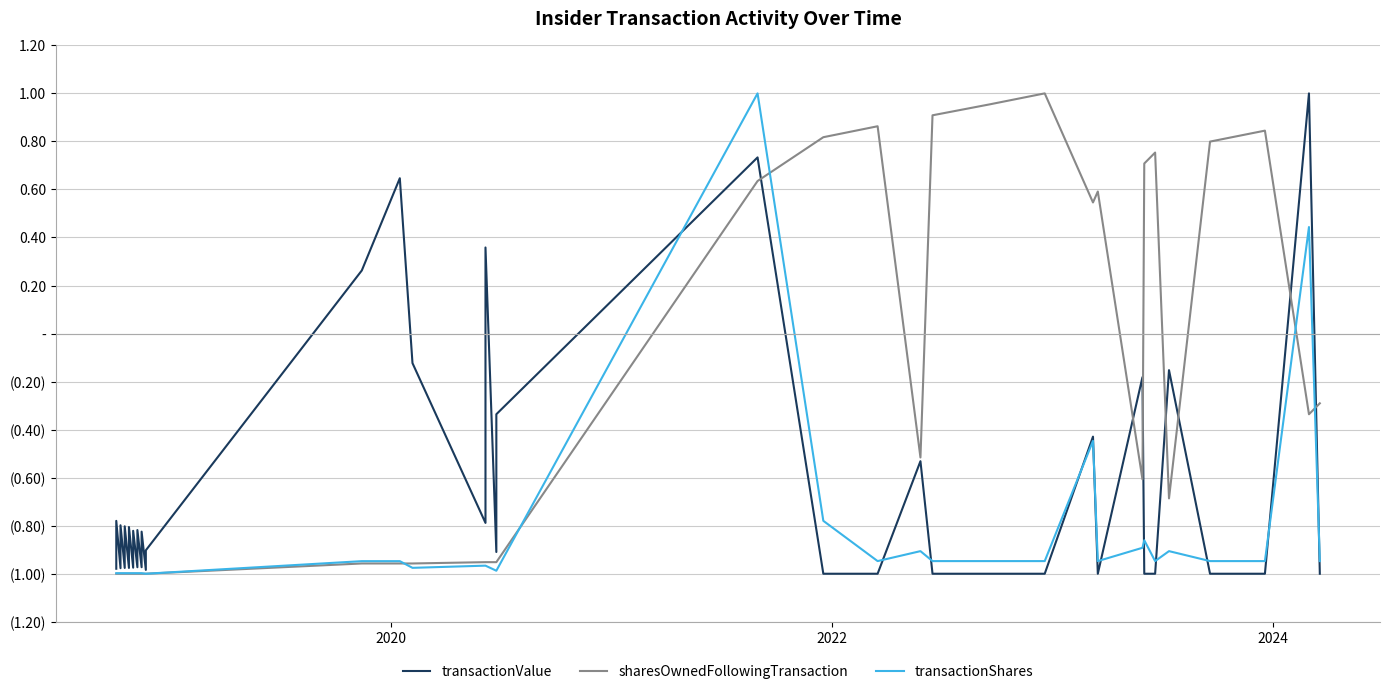

What is the difference between the second highest and second lowest values in the transactionShares series?

1.4